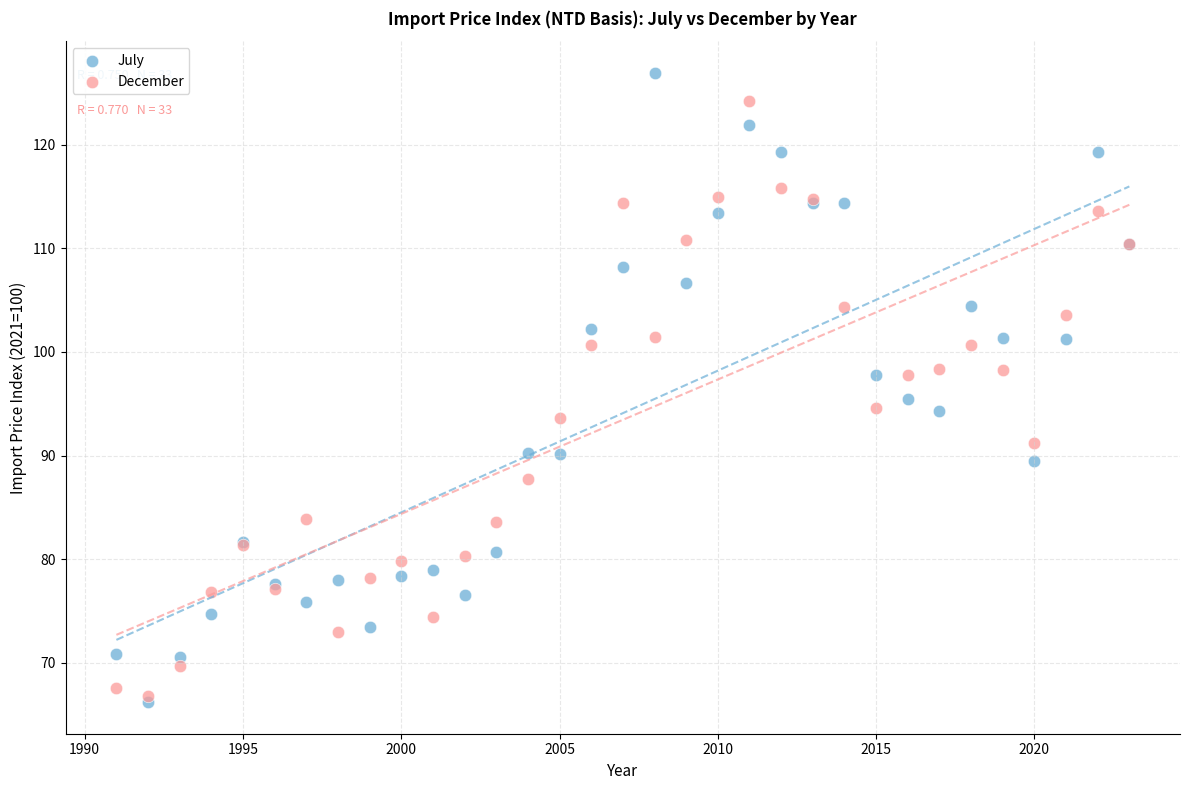

Which series contains the lowest Y value?

July